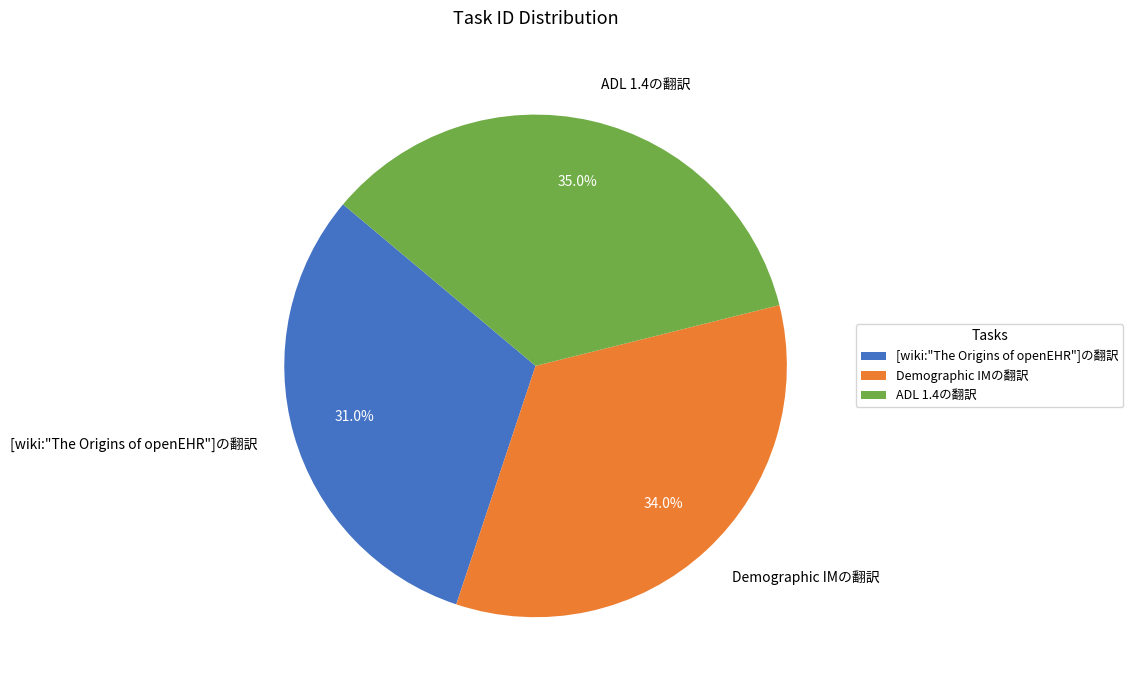

How many slices are in this pie chart?

3